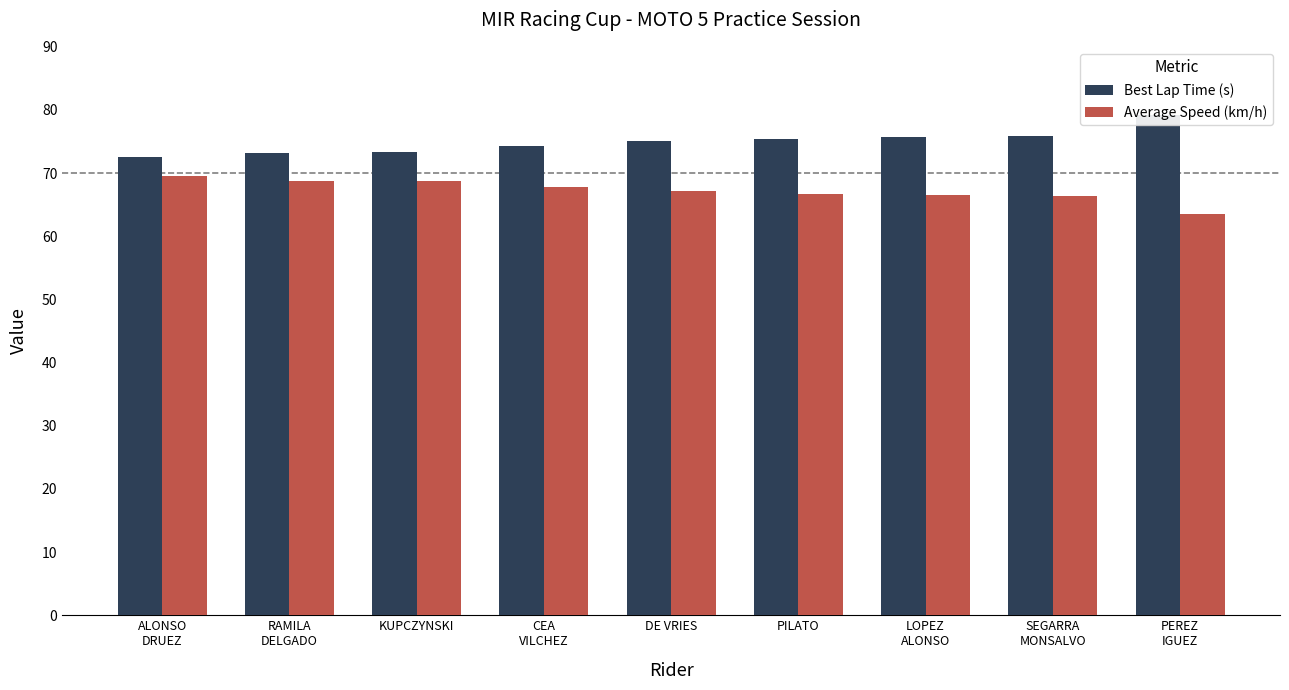

Rank the series by their average value, from highest to lowest.

Best Lap Time (s), Average Speed (km/h)